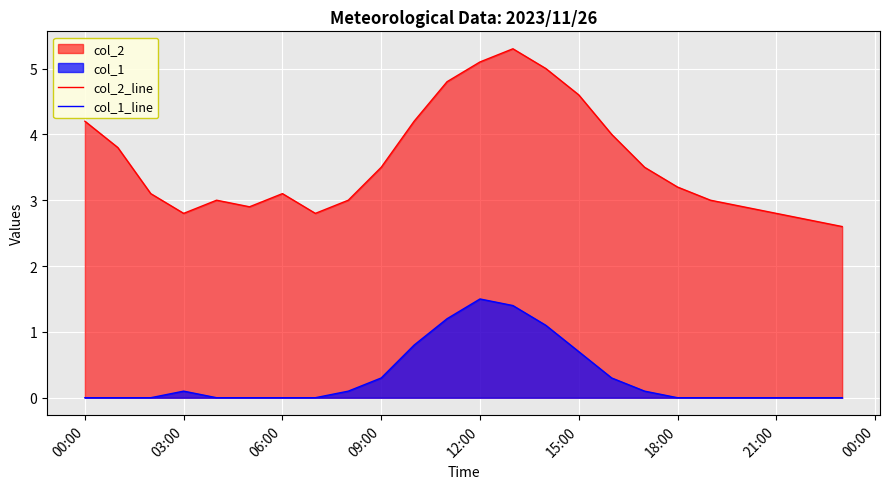

The value of col_2_line at 06:00 is 3.1. True or false?

True